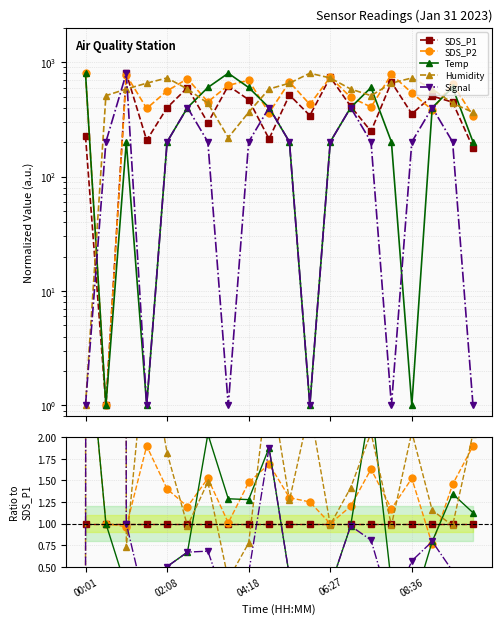

True or false: SDS_P1 has more than 2 interior local peaks.

False